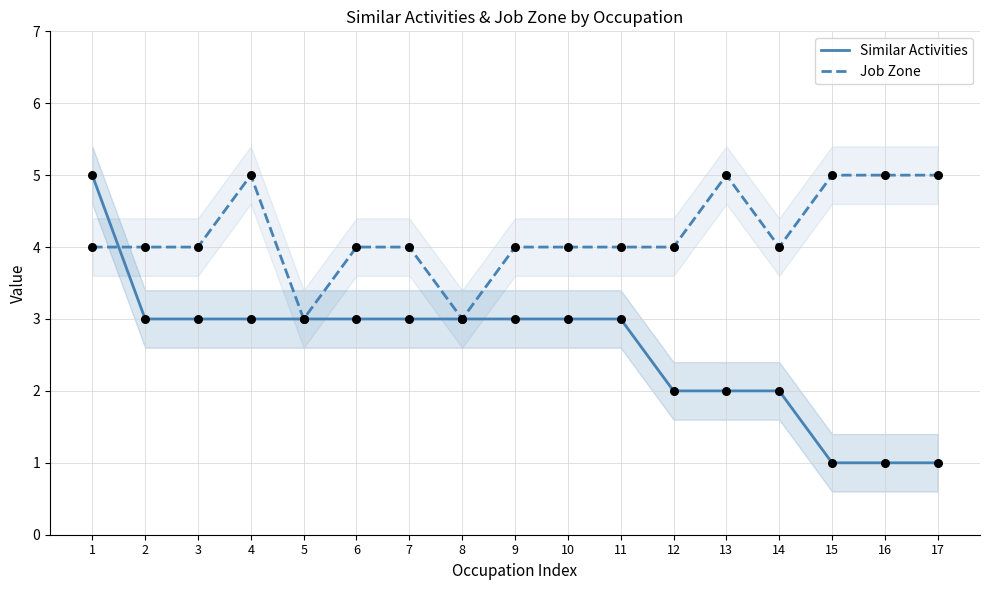

What is the total value across all series at 3?

7